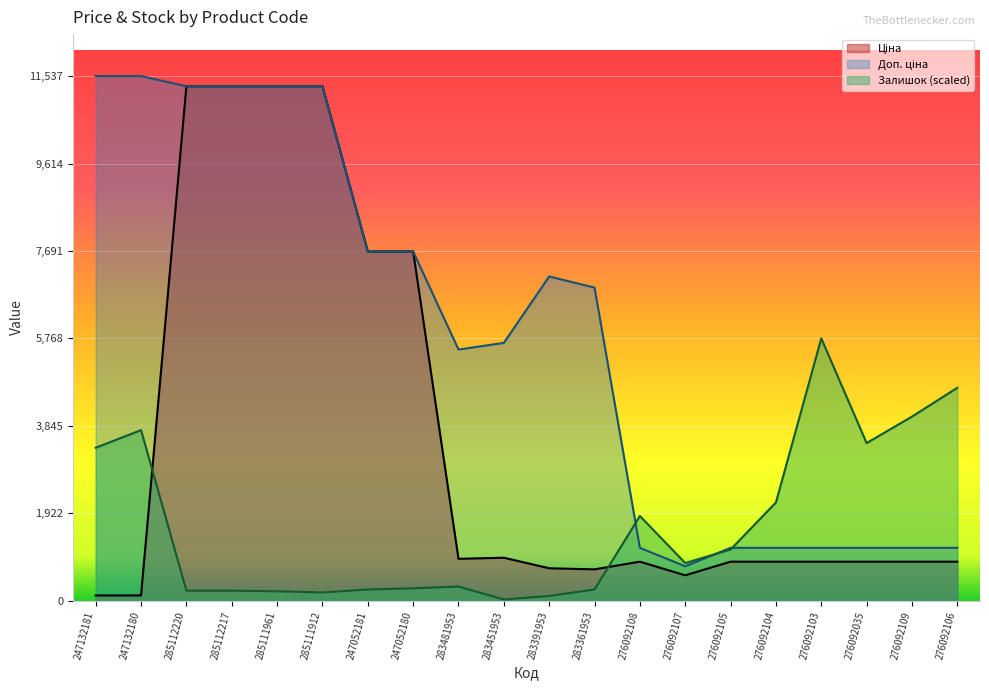

What is the difference between the Доп. ціна values at 283391953 and 276092108?

5967.1